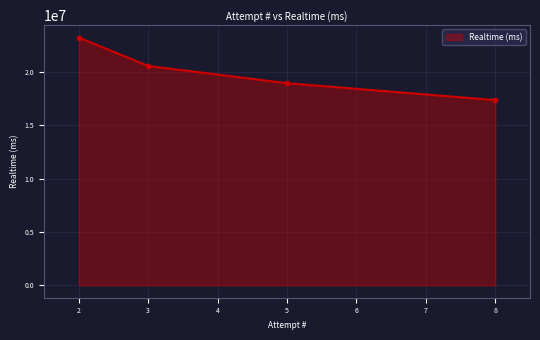

Rank the categories by value from highest to lowest.

2, 3, 5, 8